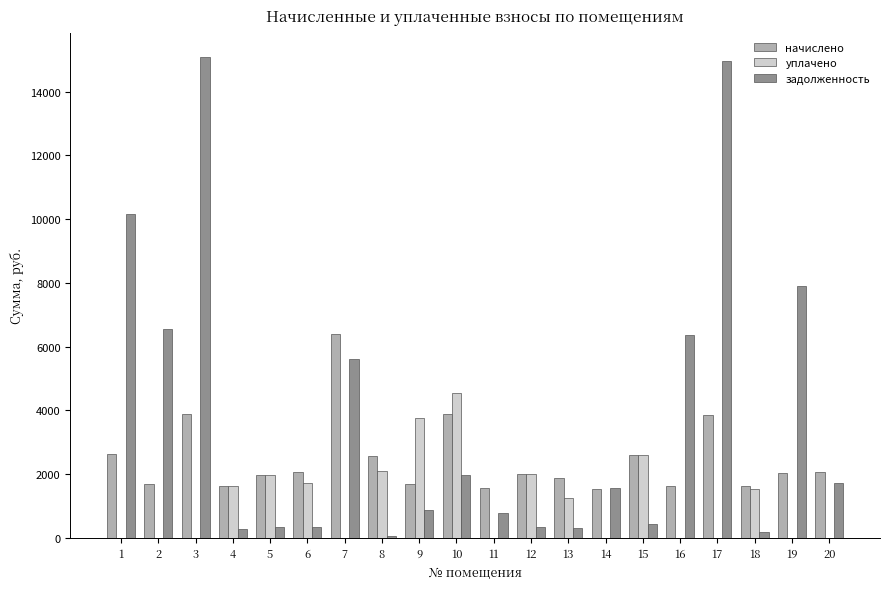

Which series has the largest total across all categories?

задолженность